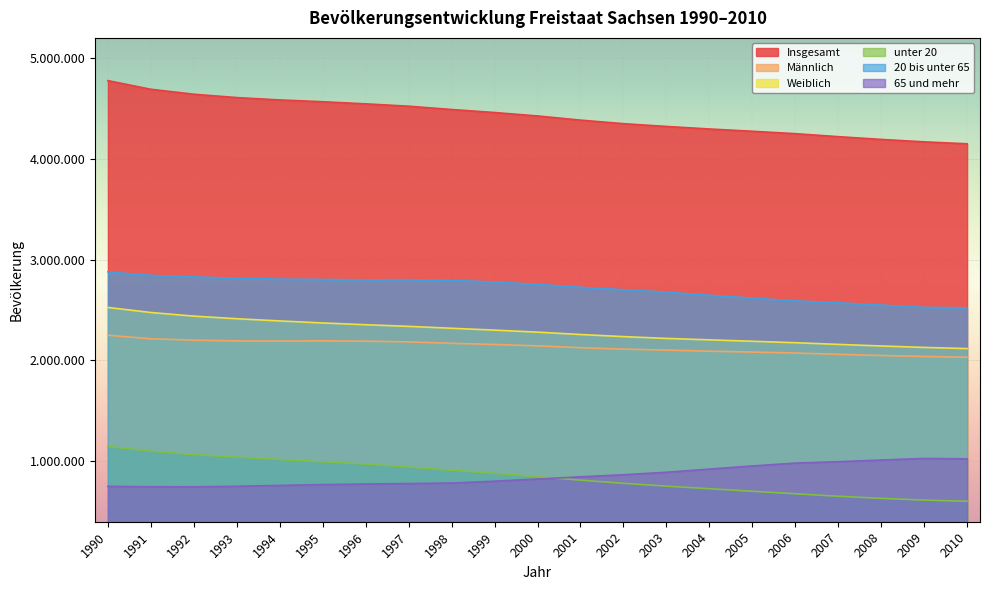

The Insgesamt series shows 4489415 at 1998. True or false?

True